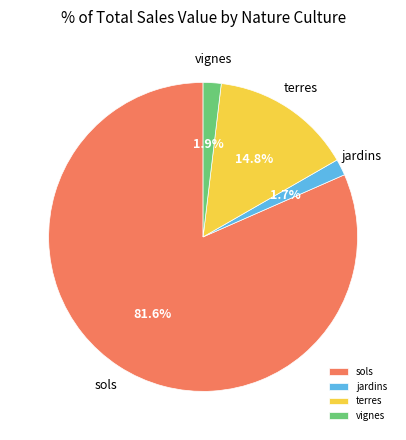

How many segments does this pie chart have?

4